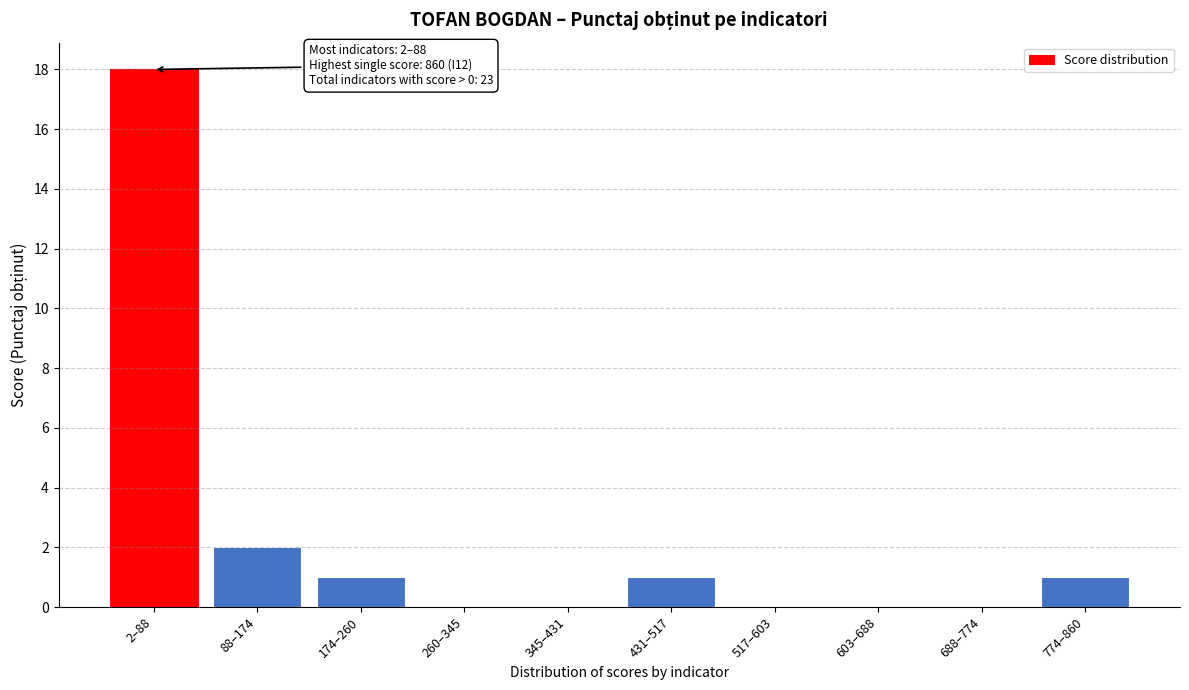

Reading left to right, what are all the values shown in this chart?

2–88=18	88–174=2	174–260=1	260–345=0	345–431=0	431–517=1	517–603=0	603–688=0	688–774=0	774–860=1